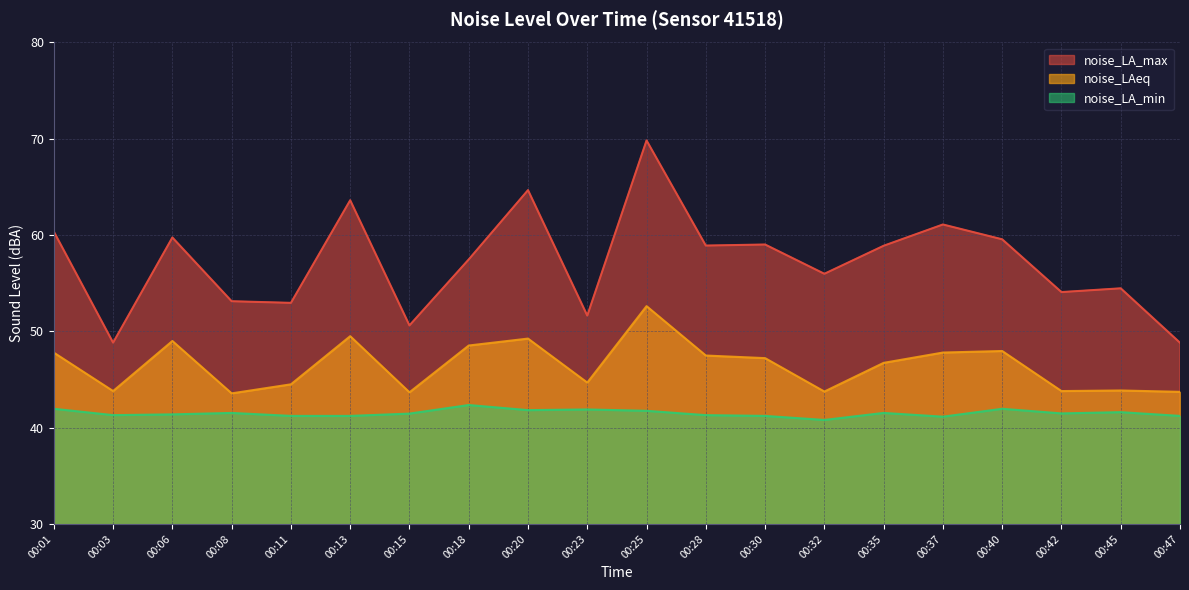

Is it true that noise_LA_min equals 65.7 at 00:13?

False